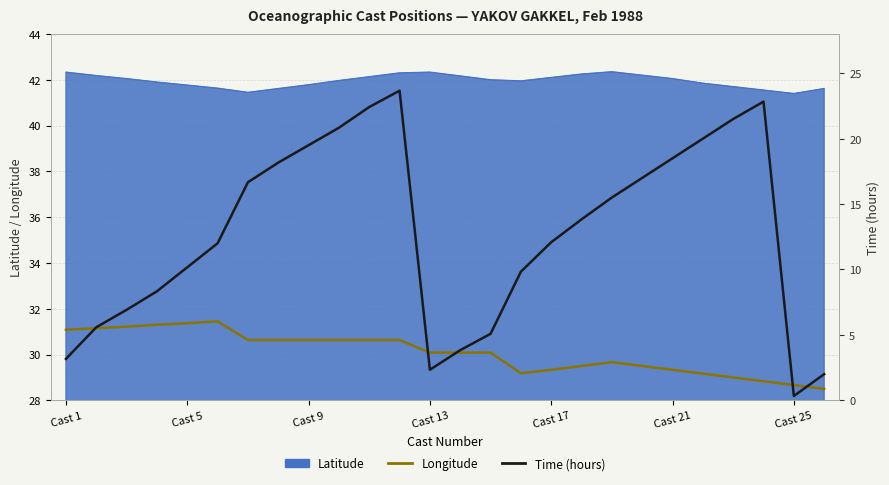

Does the chart have visible grid lines?

Yes